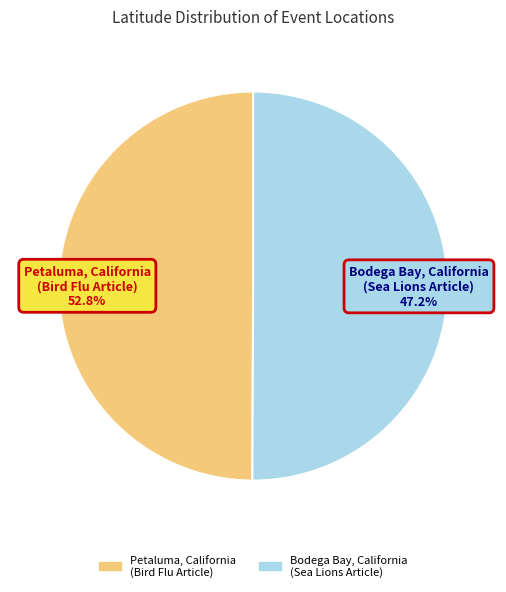

How many slices are in this pie chart?

2